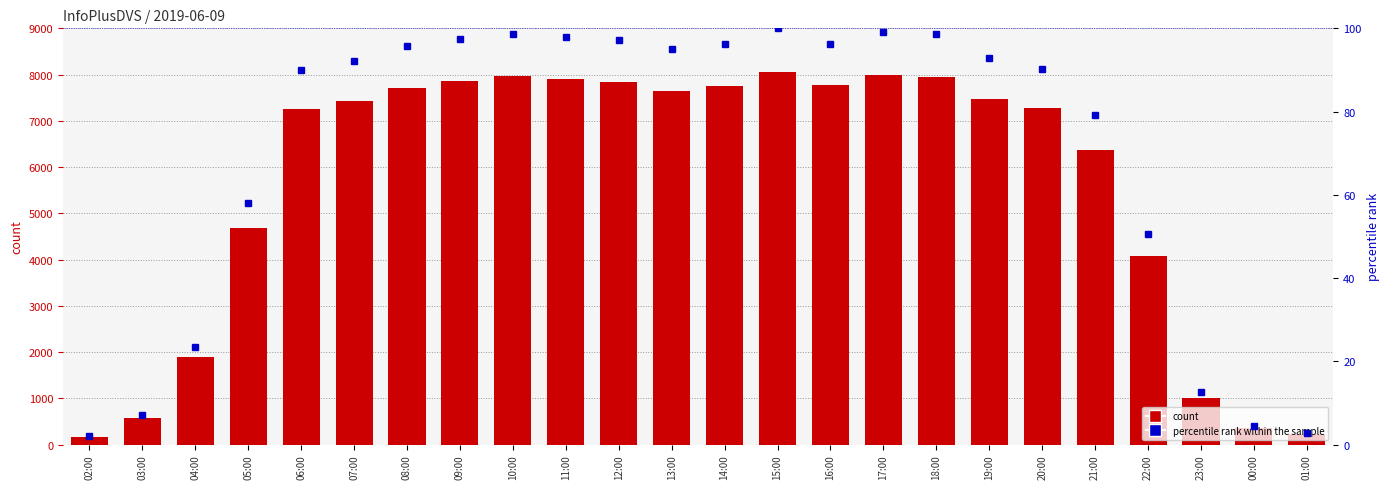

The value of InfoPlusDVS at 23:00 is 1514.8. True or false?

False